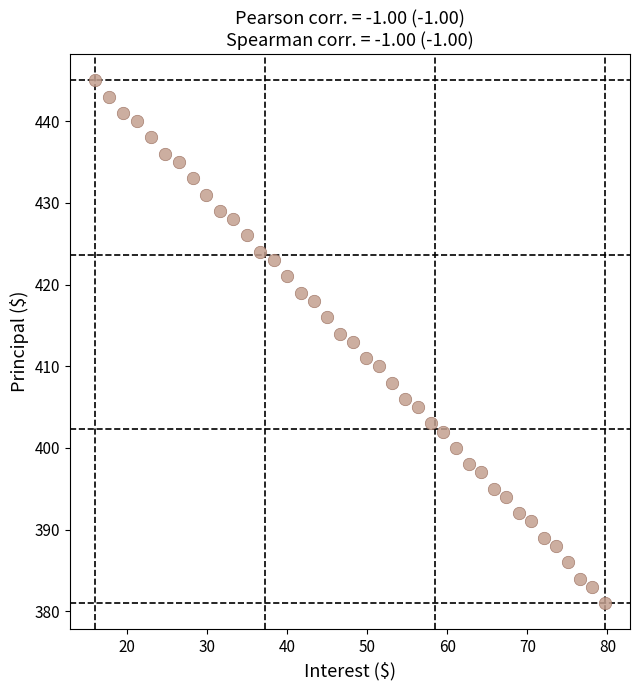

What is the range of Y values (max minus min)?

64